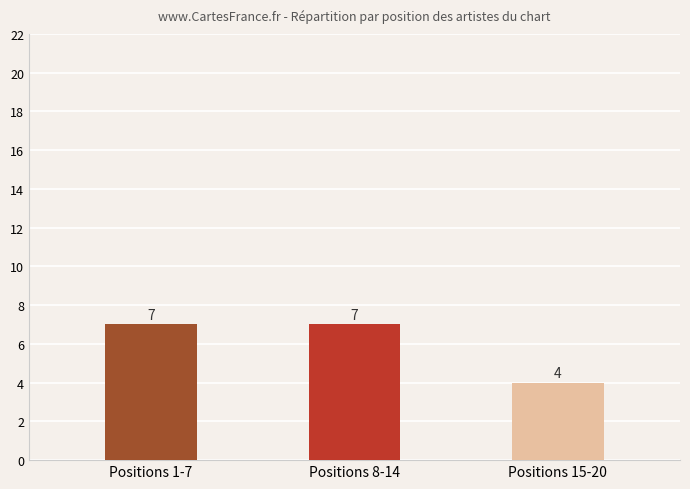

Reading left to right, what are all the values shown in this chart?

Positions 1-7=7	Positions 8-14=7	Positions 15-20=4